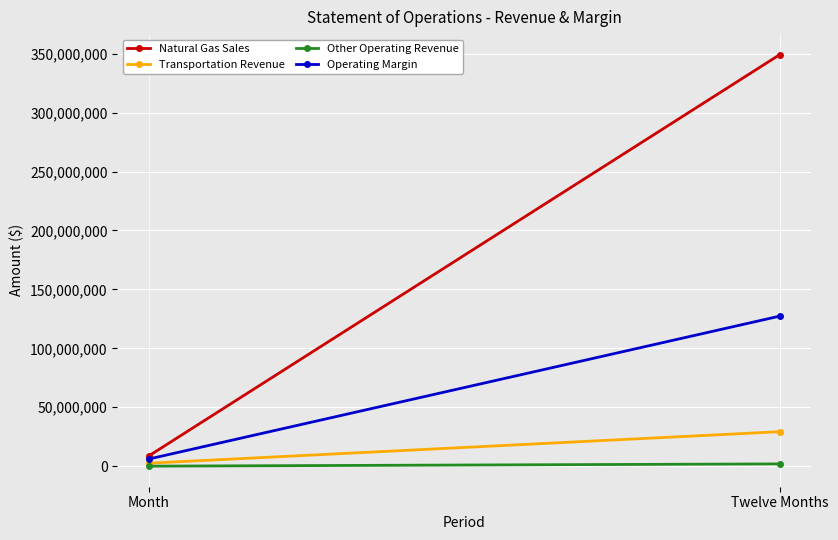

What position from the right is Twelve Months?

1